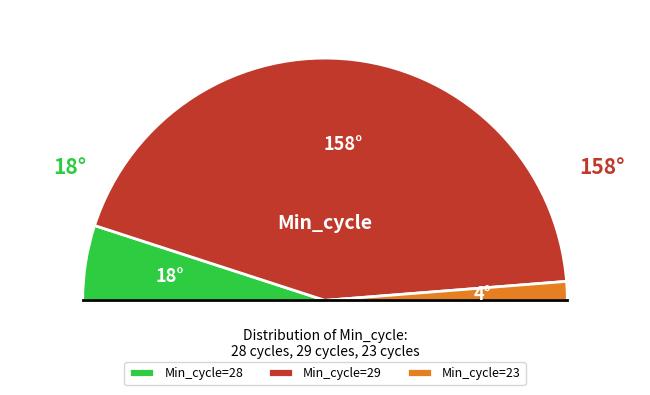

Does 23 represent more than half of the total?

No